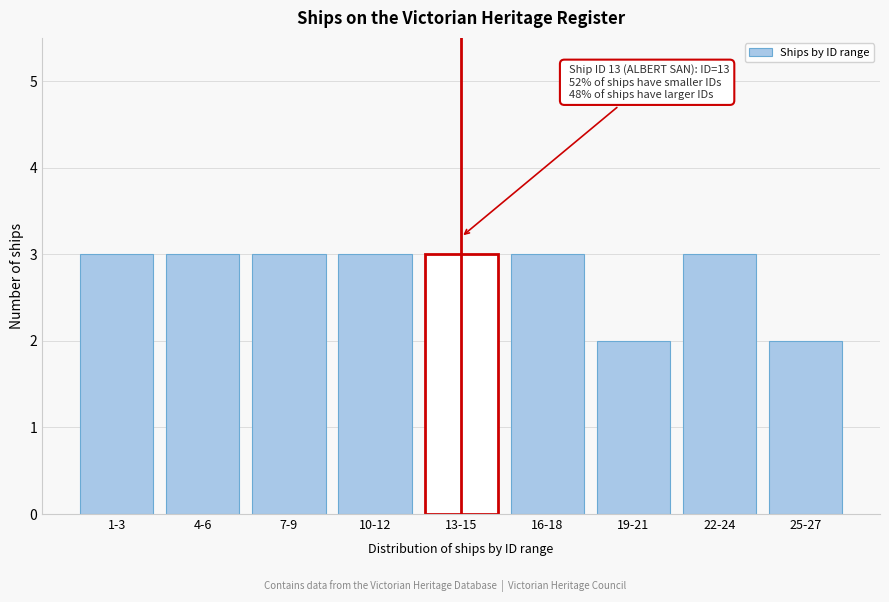

Reading left to right, extract all data points from this chart.

1-3=3	4-6=3	7-9=3	10-12=3	13-15=3	16-18=3	19-21=2	22-24=3	25-27=2